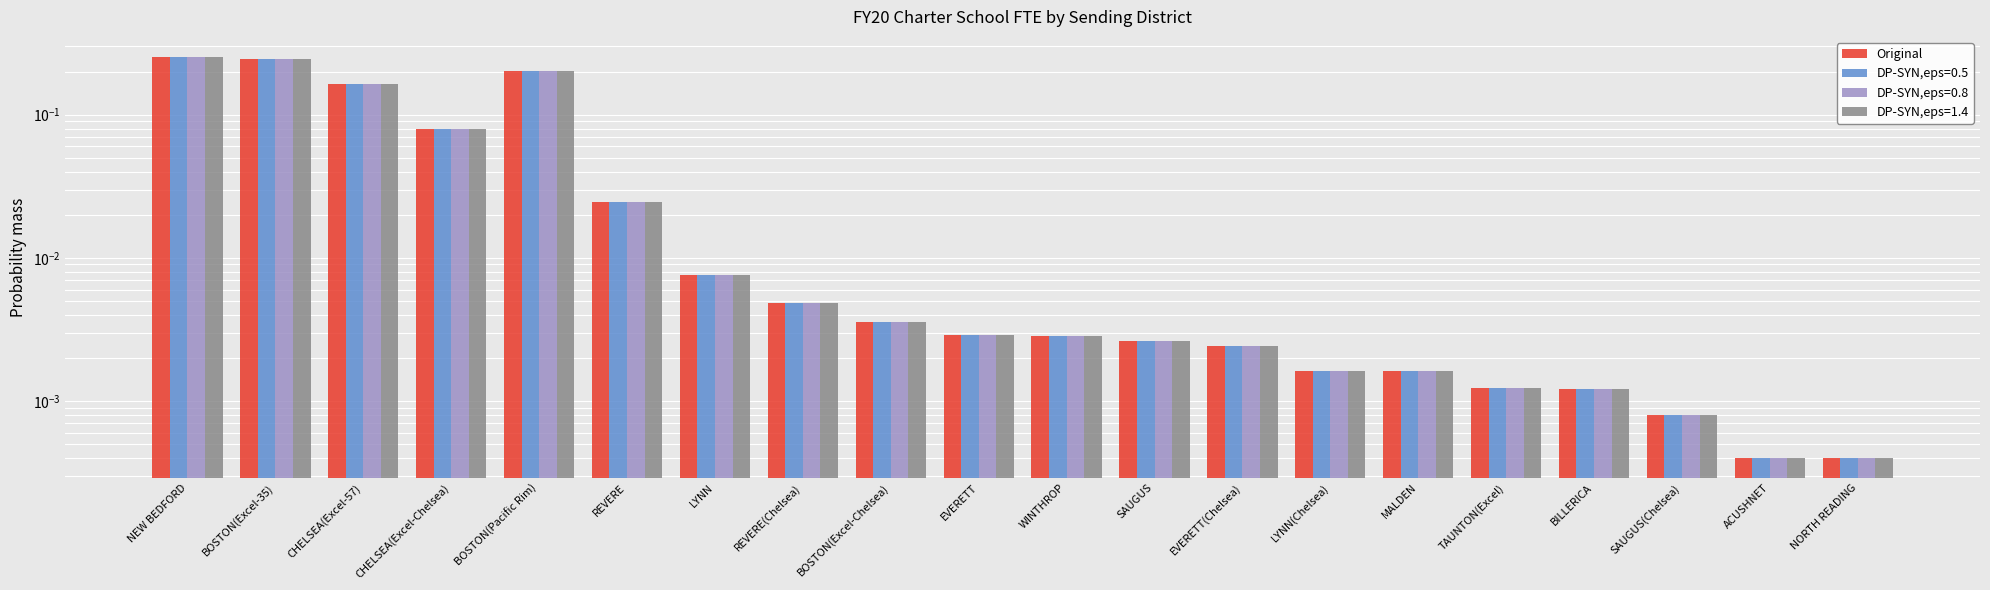

At which category does the chart reach its minimum across all series?

ACUSHNET